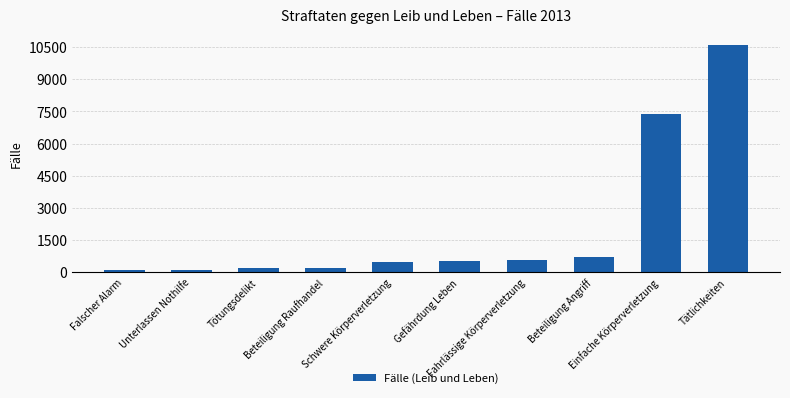

What is the label of the 9th bar from the right?

Unterlassen Nothilfe